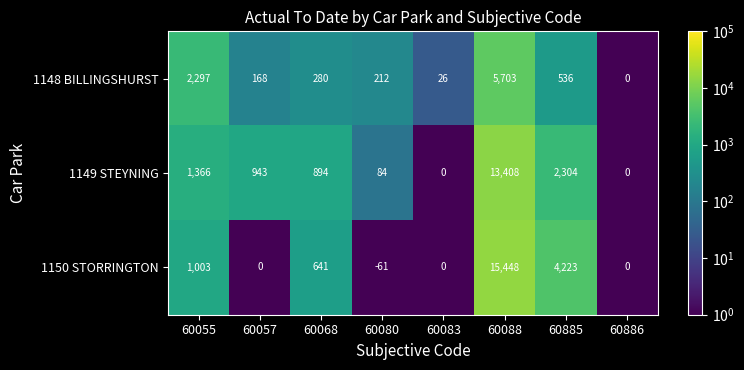

What is the total value across all series at 60057?

1111